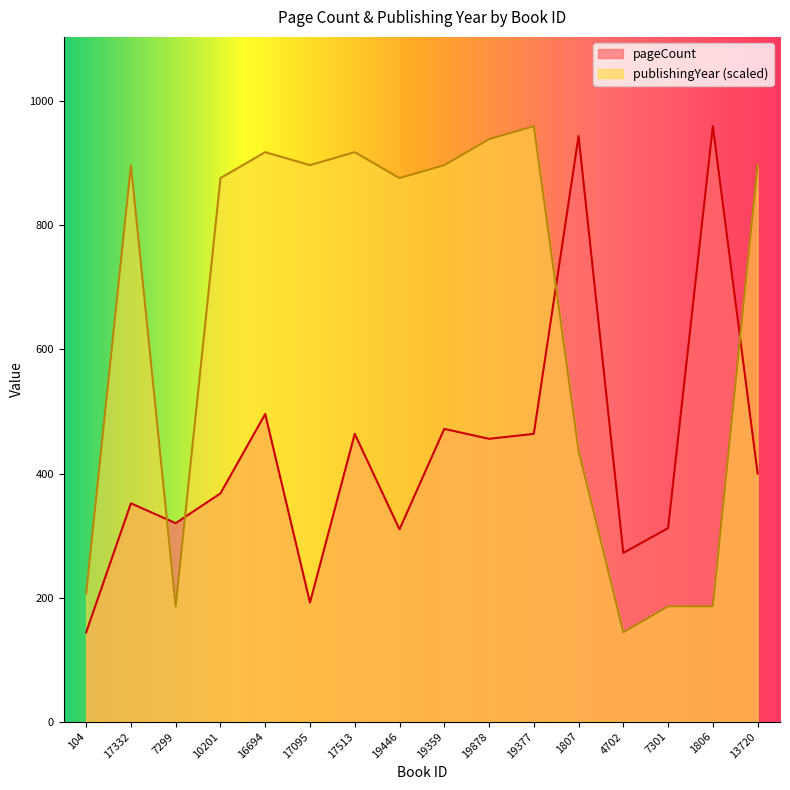

How many values in the pageCount series are below 400?

8